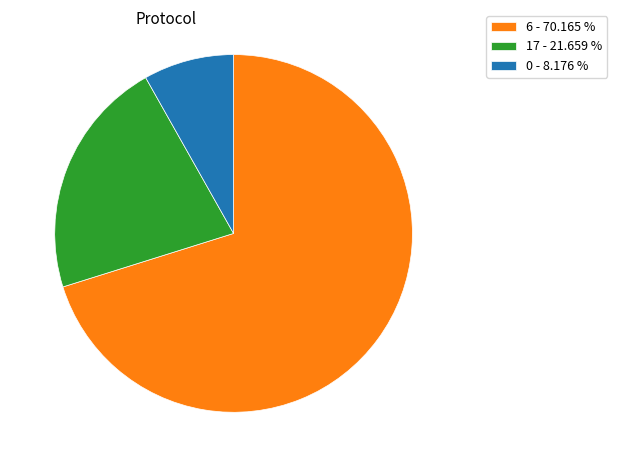

Is there any slice that represents more than half of the pie?

Yes